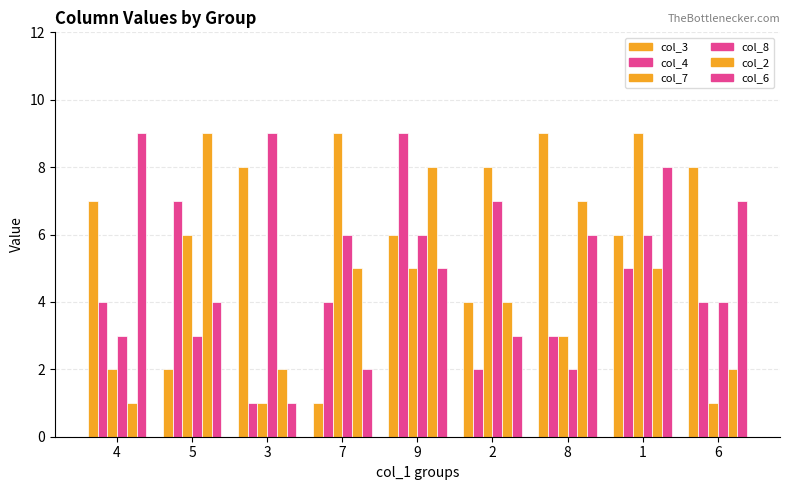

Which series has the largest total across all categories?

col_3